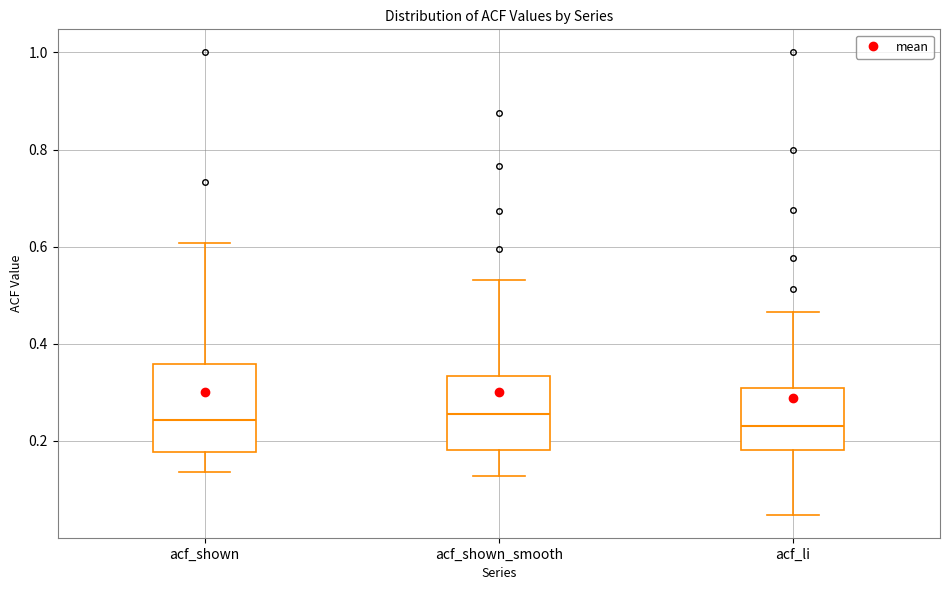

Where does the upper whisker of the box for acf_shown end on the y-axis? The values are not printed on the chart, so give them approximately, as read against the axis.

0.60